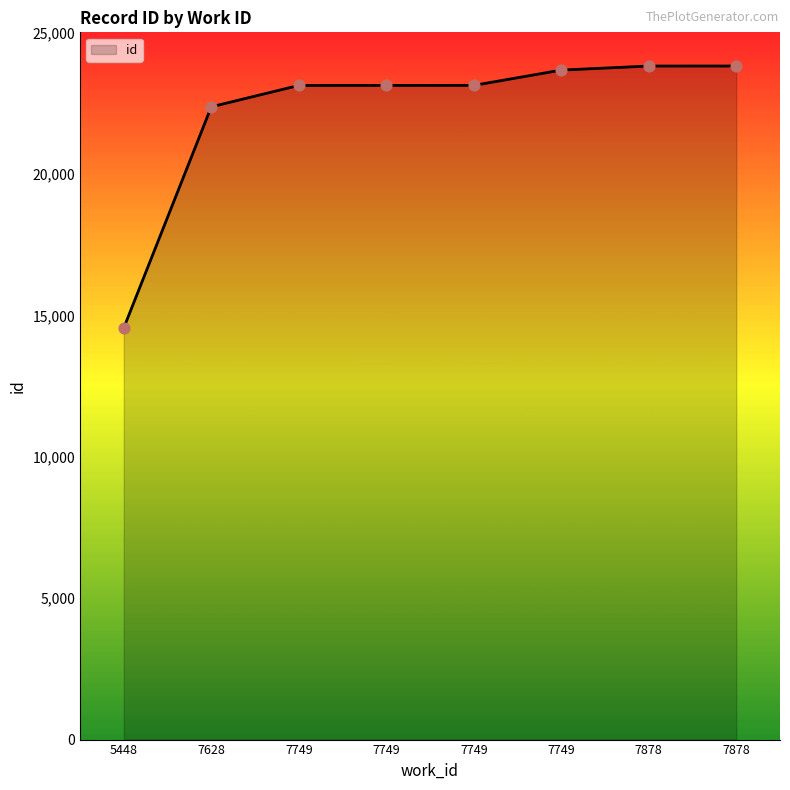

Between 7749 and 7749, which is larger?

7749